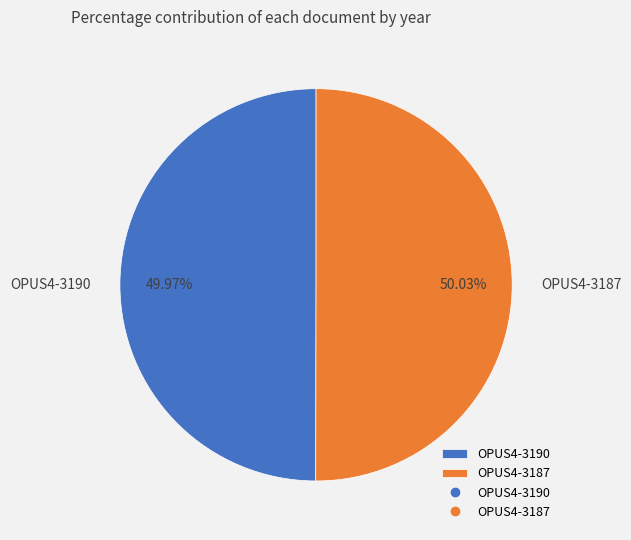

True or false: OPUS4-3187 accounts for 61% of the total.

False